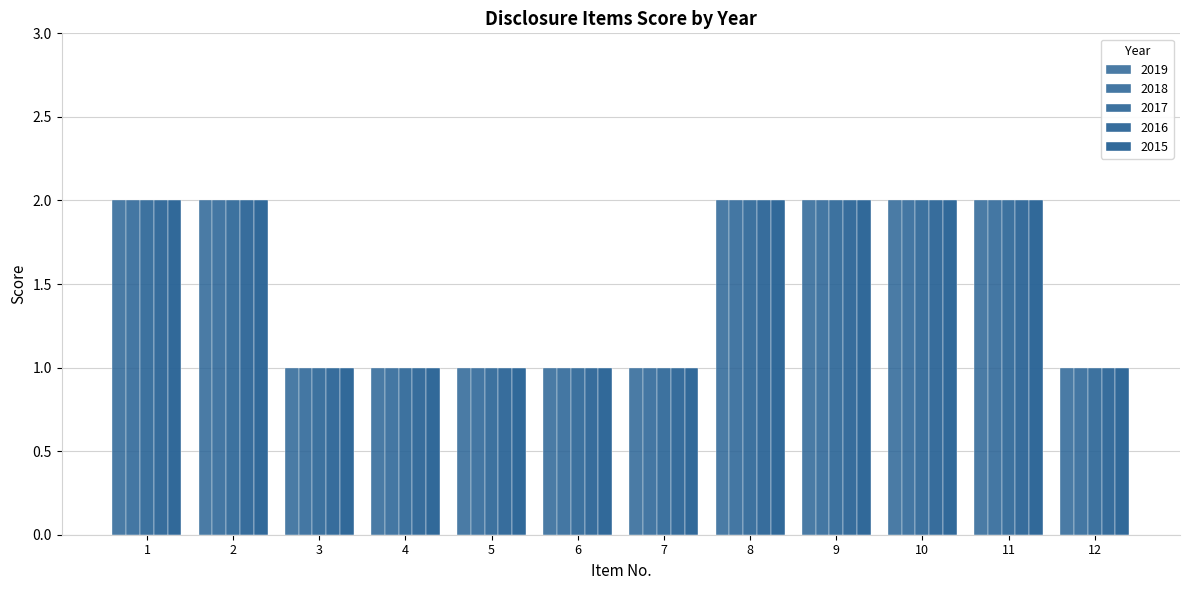

How many bars are there in each group?

5